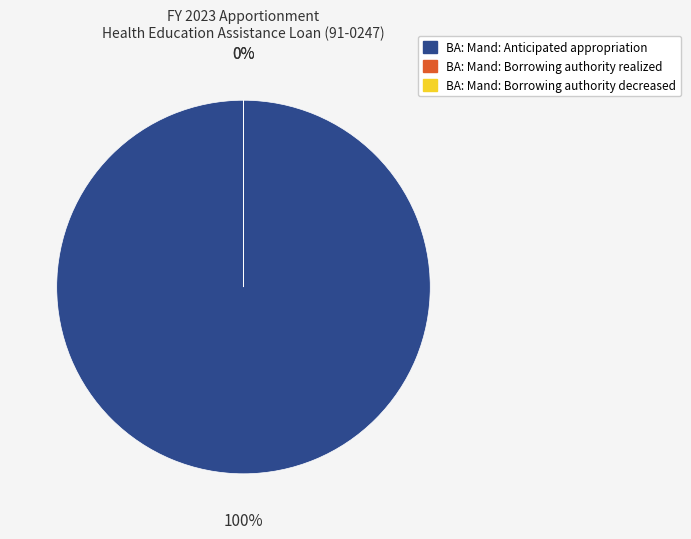

Is there any slice that represents more than half of the pie?

Yes